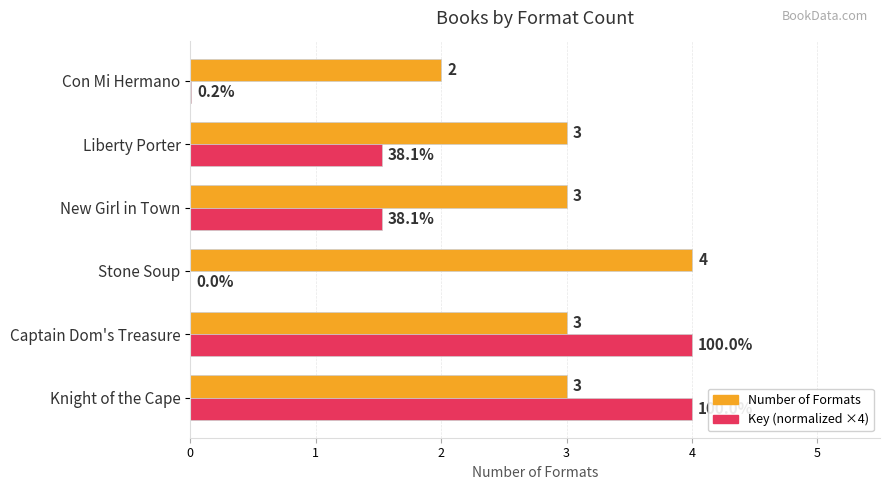

Is the value of Number of Formats at Captain Dom's Treasure greater than the value of Key (normalized ×4) at Stone Soup?

Yes